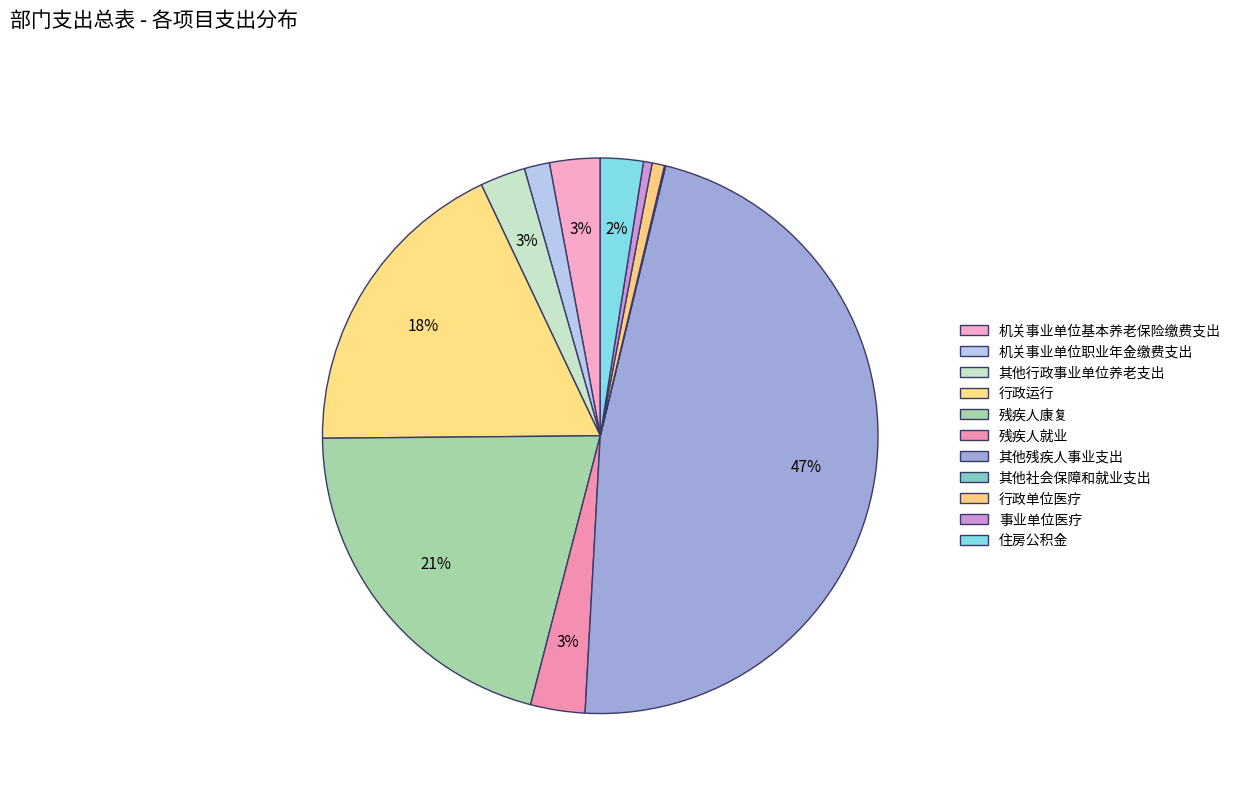

To the nearest percent, what portion does 机关事业单位基本养老保险缴费支出 represent?

3%